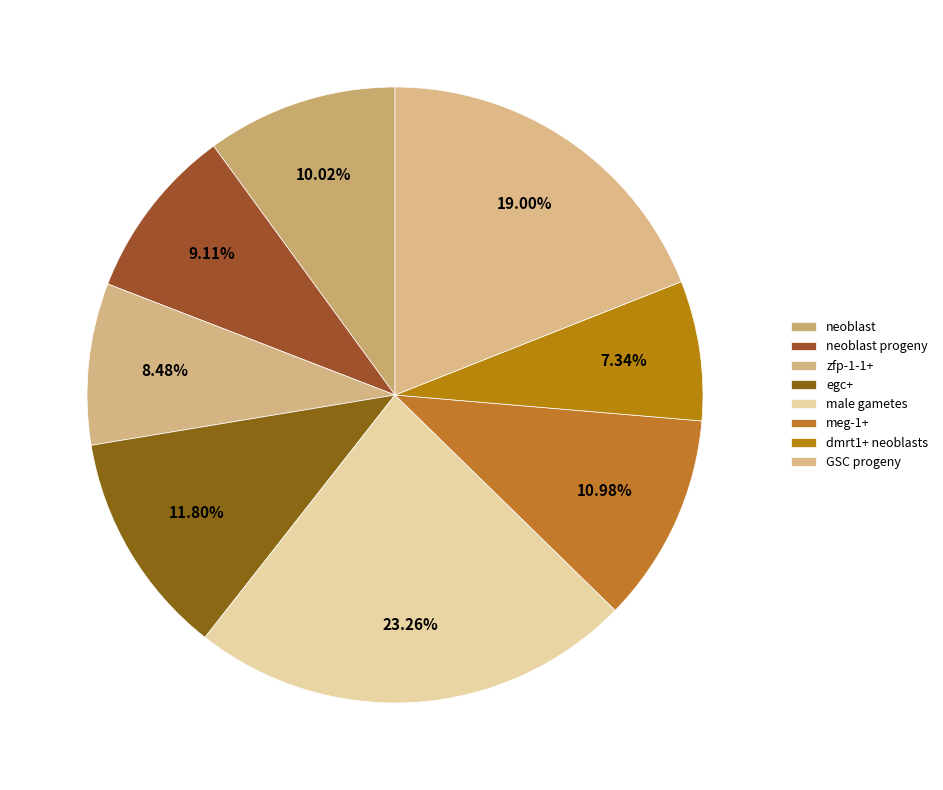

Does zfp-1-1+ account for over 50% of the chart?

No